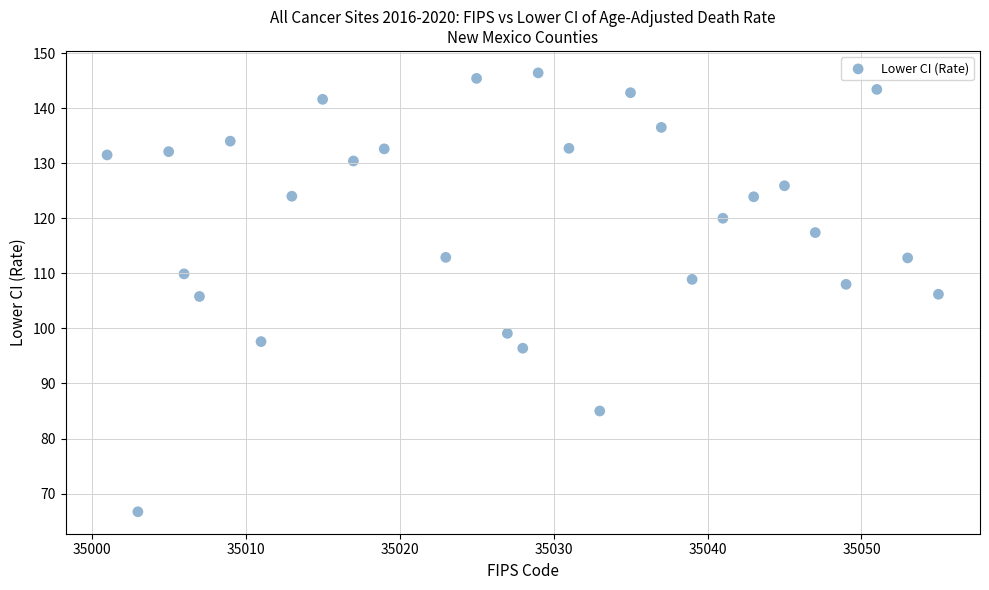

What is the range of X values (max minus min)?

54.0